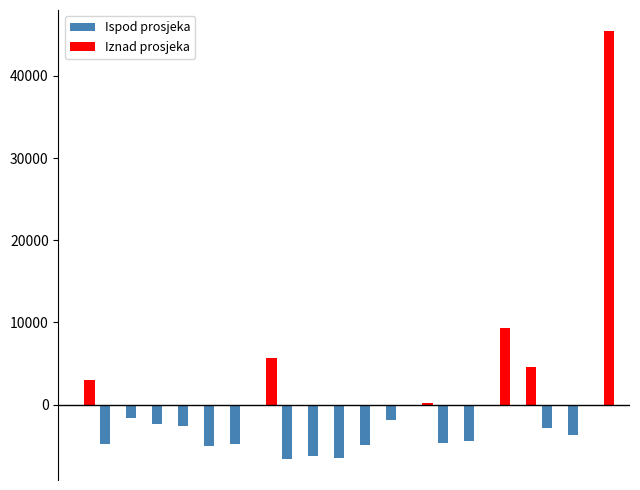

What is the greatest value displayed?

45399.9